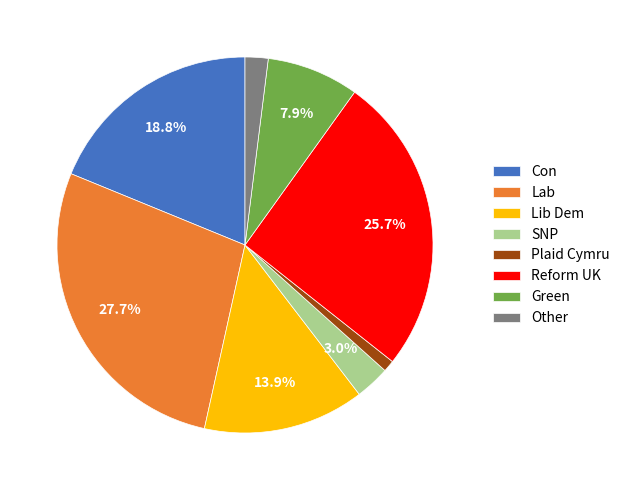

Count the number of slices in the pie.

8